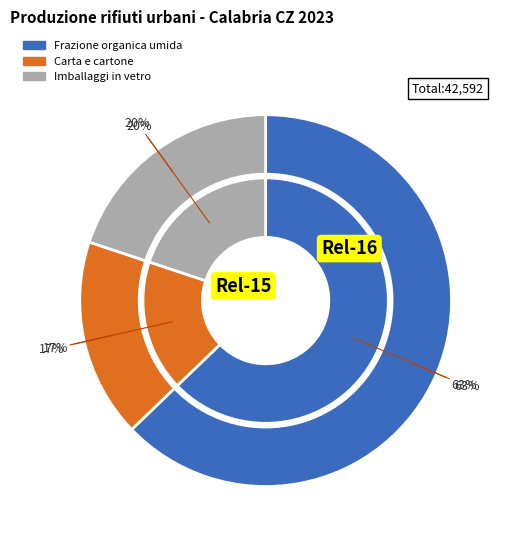

Is it true that GASPERINA is 11% of the pie?

False